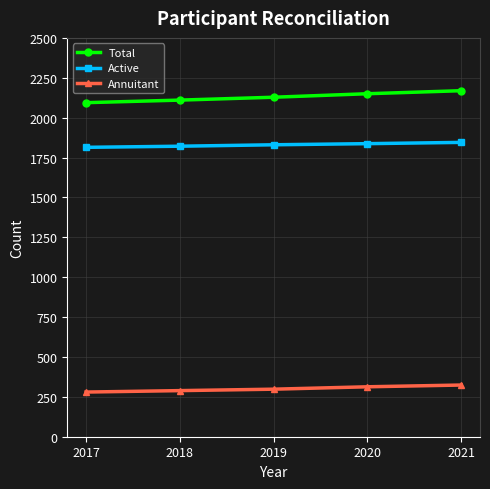

Count the number of data series in this chart.

3